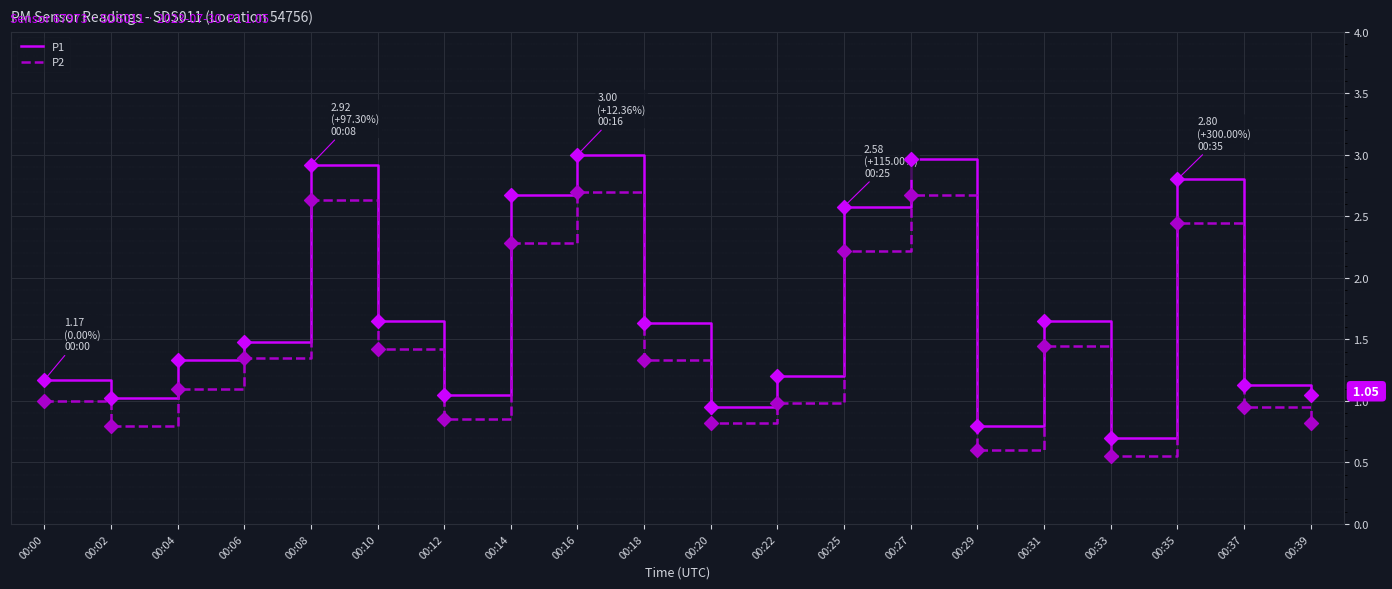

At how many categories does at least one series exceed 1?

17